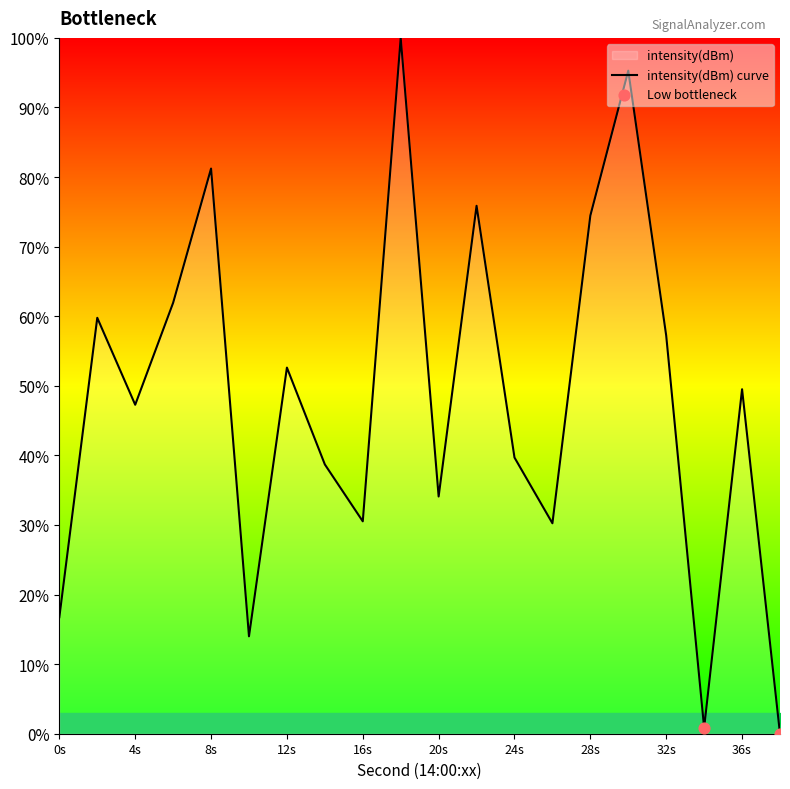

What is the change in value from 22 to 26?

-45.6